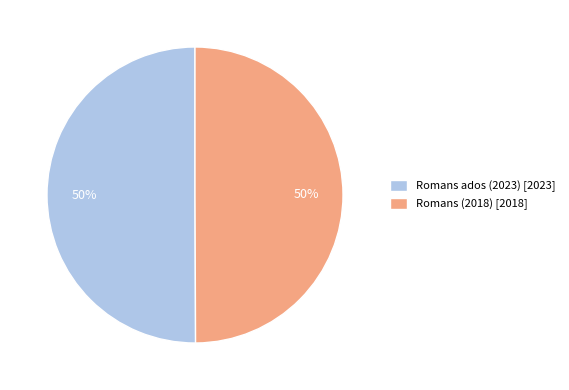

To the nearest percent, what is the combined percentage of Romans (2018) and Romans ados (2023)?

100%